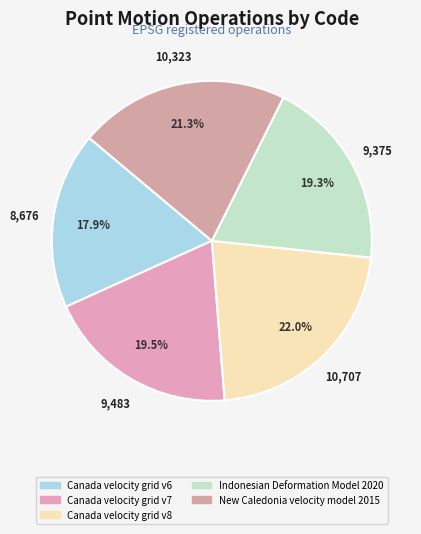

To the nearest percent, what is the combined percentage of Canada velocity grid v7 and Canada velocity grid v6?

37%